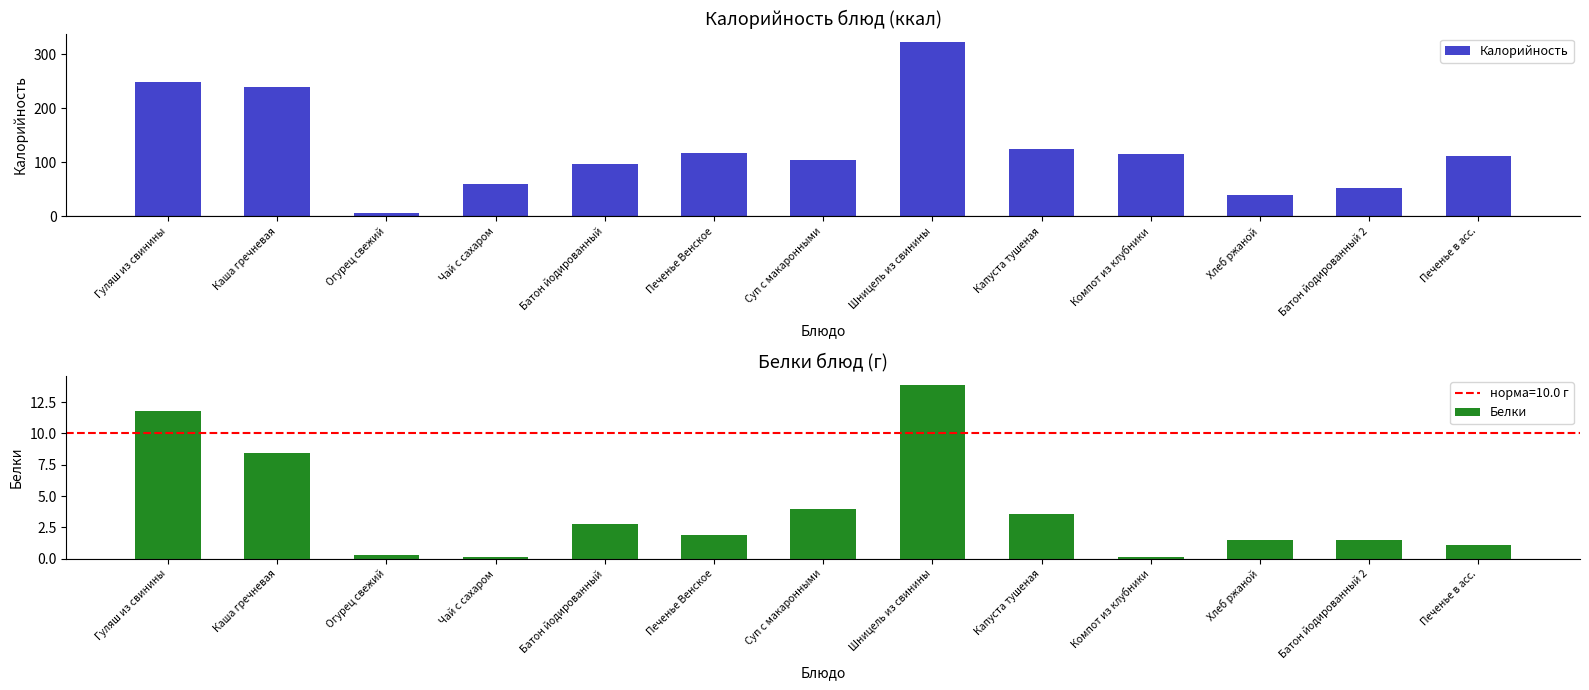

List the series in order of their peak value, lowest first.

Белки, Калорийность